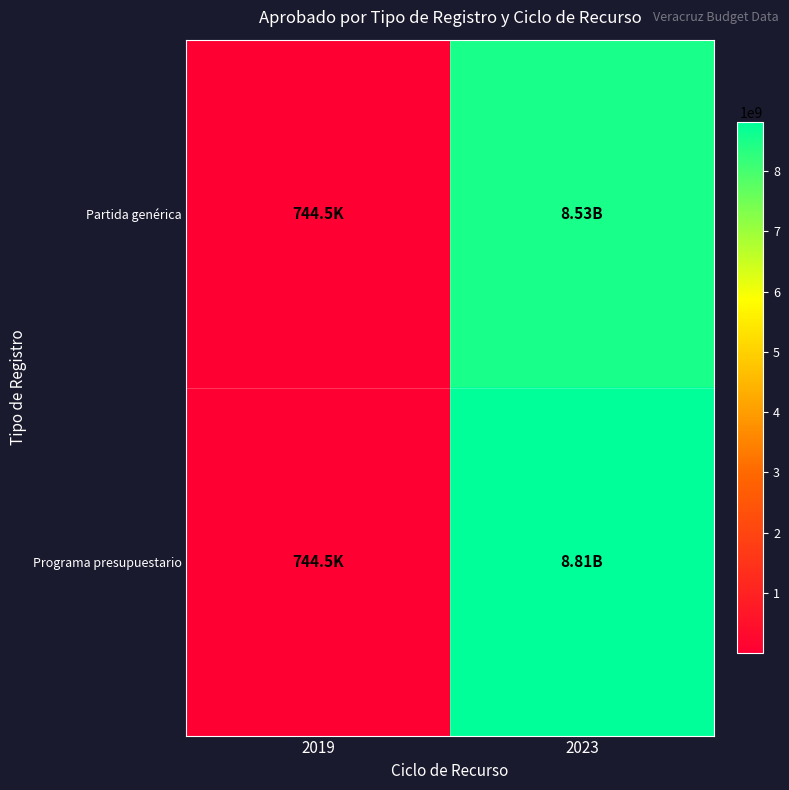

Reading left to right, what are all the values shown in this chart?

Partida genérica: 2019=744504.0	2023=8526972024.0
Programa presupuestario: 2019=744504.0	2023=8814387683.5